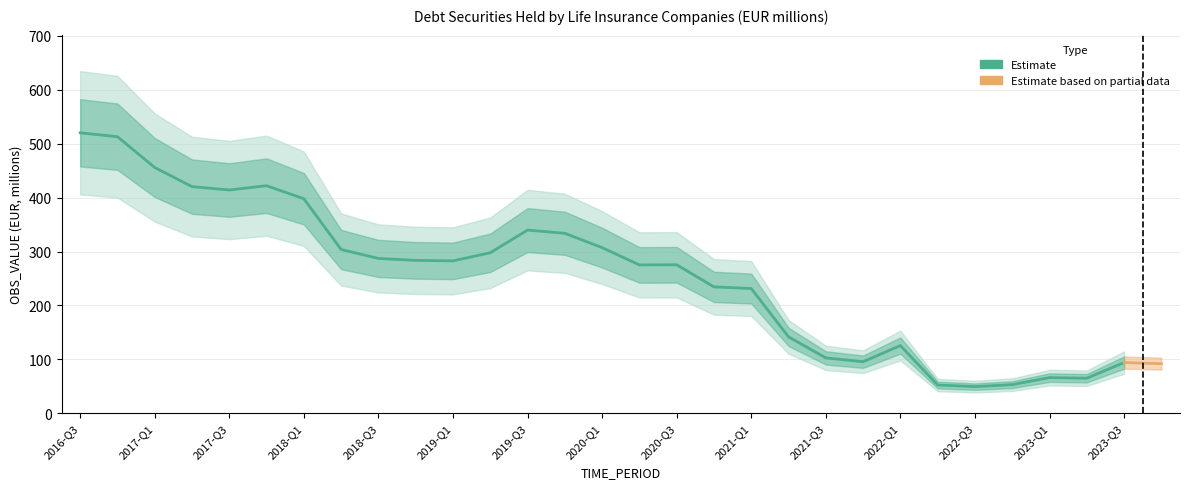

What is the label of the 22nd point from the left?

2021-Q4